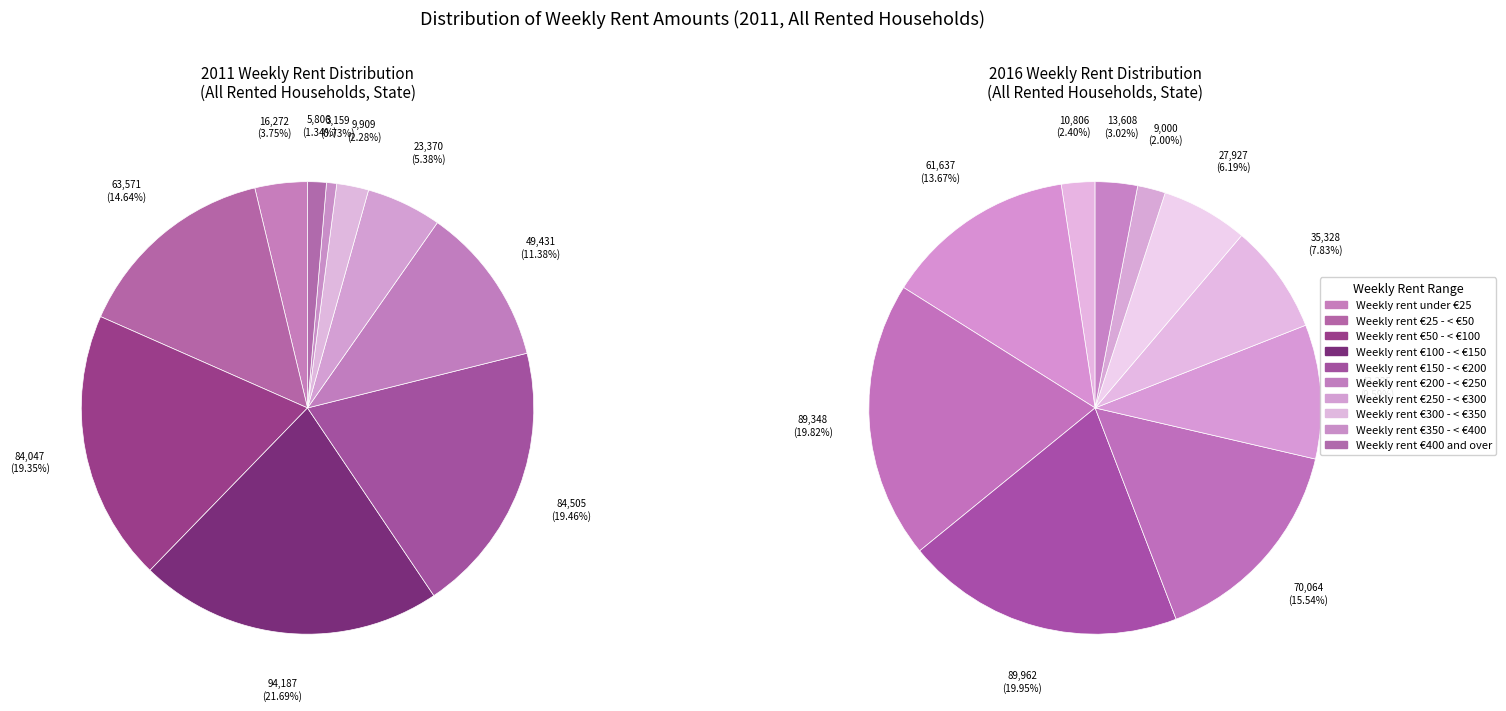

Count the number of slices in the pie.

10